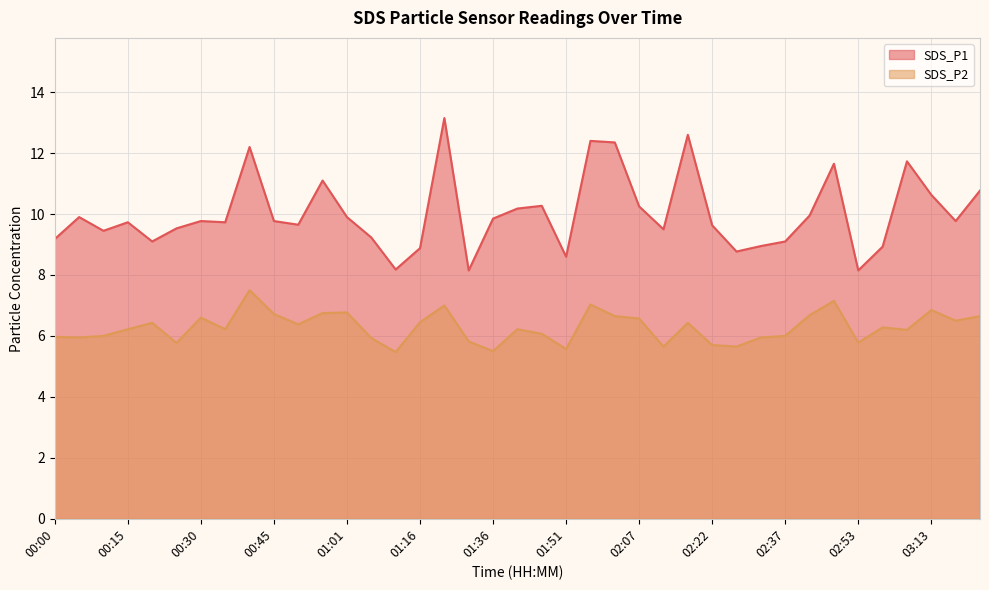

List the labels in order of SDS_P1 value, largest first.

01:21, 02:17, 01:57, 02:02, 00:40, 03:08, 02:48, 00:56, 03:23, 03:13, 01:46, 02:07, 01:41, 02:43, 00:05, 01:01, 01:36, 00:30, 00:45, 03:18, 00:15, 00:35, 00:50, 02:22, 00:25, 02:12, 00:10, 01:06, 00:00, 00:20, 02:37, 02:32, 02:58, 01:16, 02:27, 01:51, 01:11, 01:31, 02:53